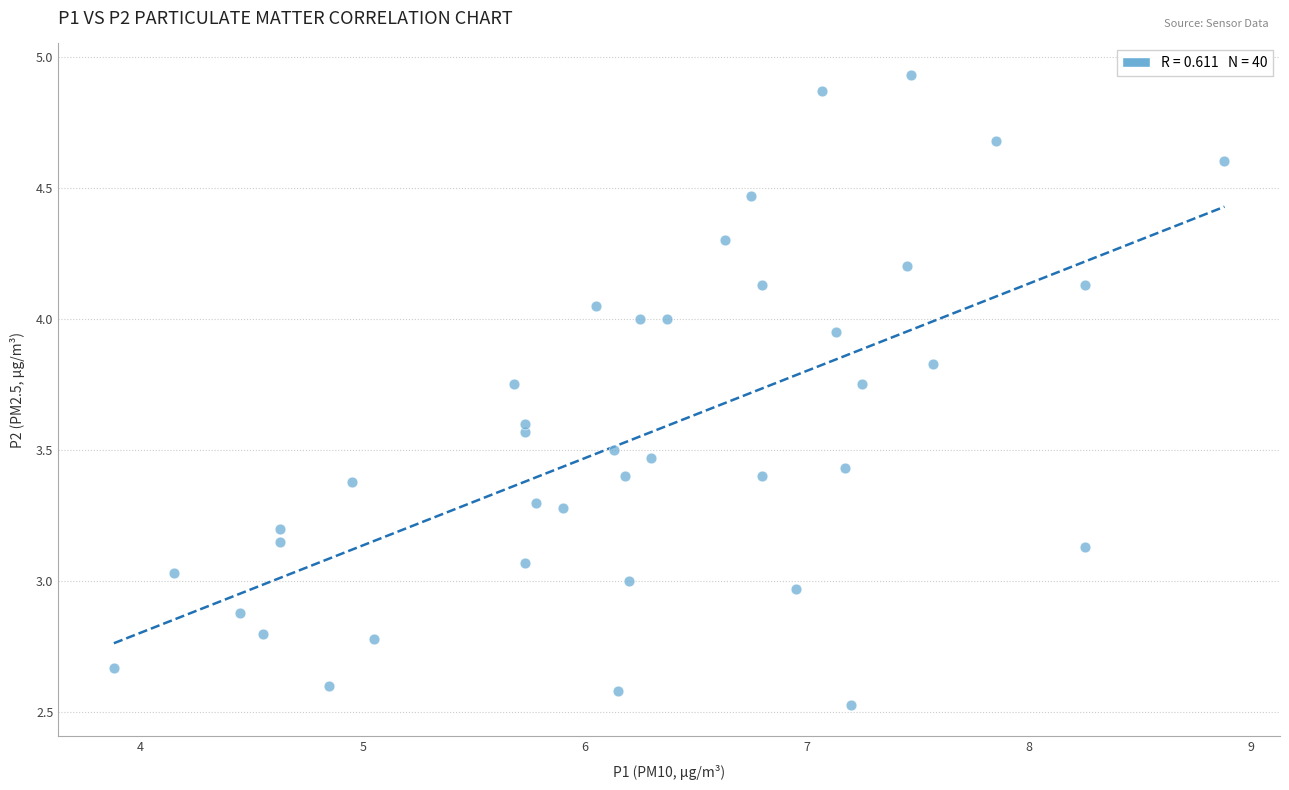

What is the range of X values (max minus min)?

5.0